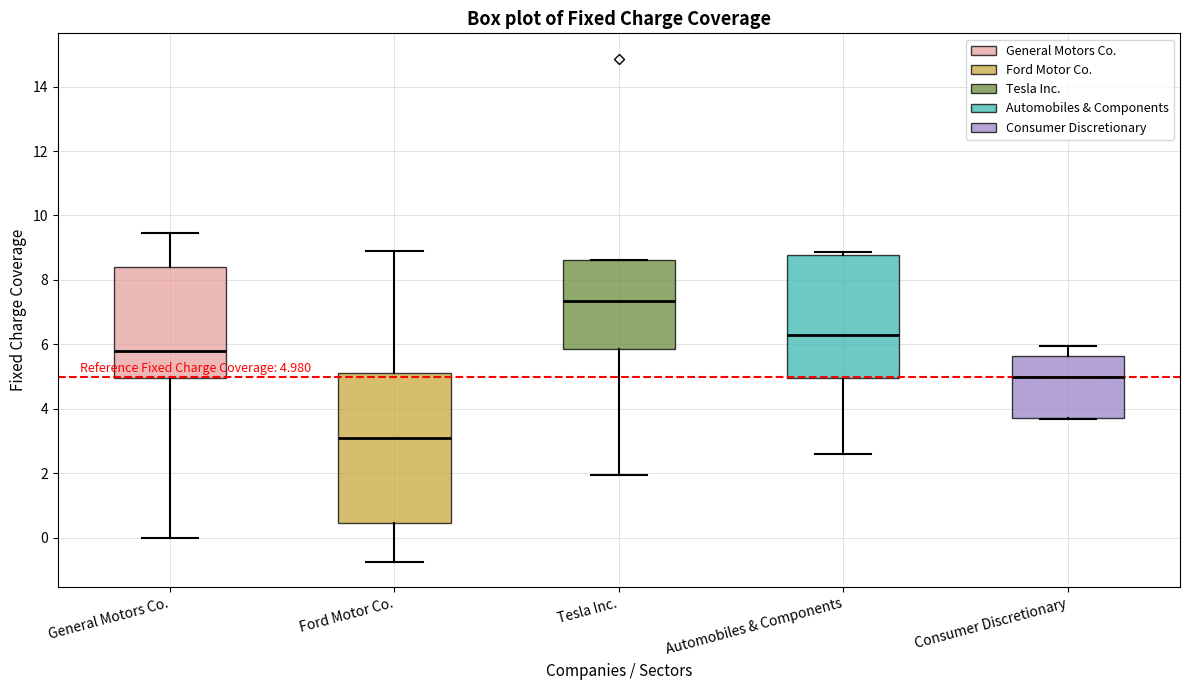

Which box's median line is the highest?

Tesla Inc.